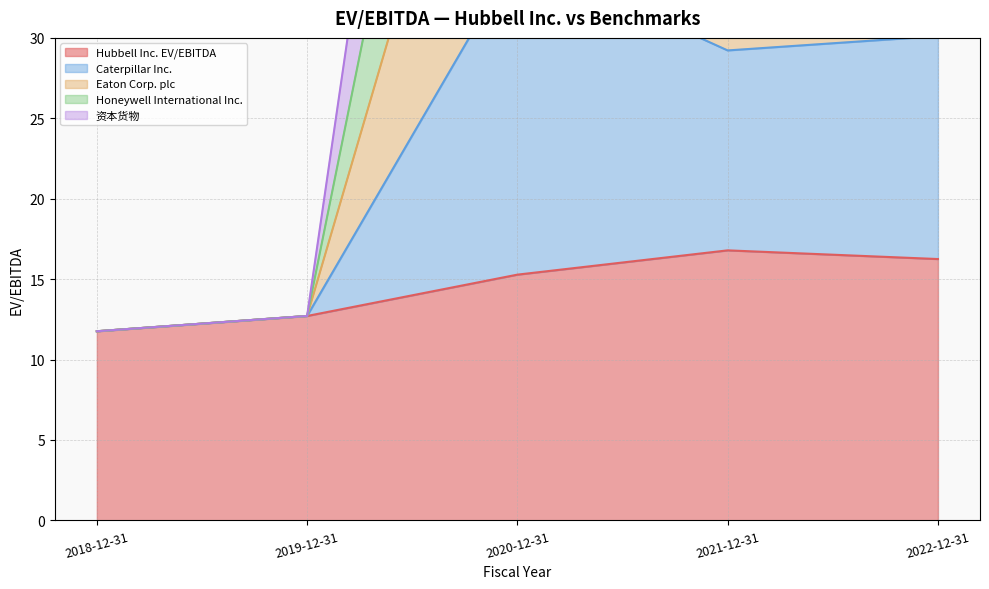

Rank the series at 2021-12-31 from lowest to highest value.

Hubbell Inc. EV/EBITDA, Caterpillar Inc., Honeywell International Inc., Eaton Corp. plc, 资本货物